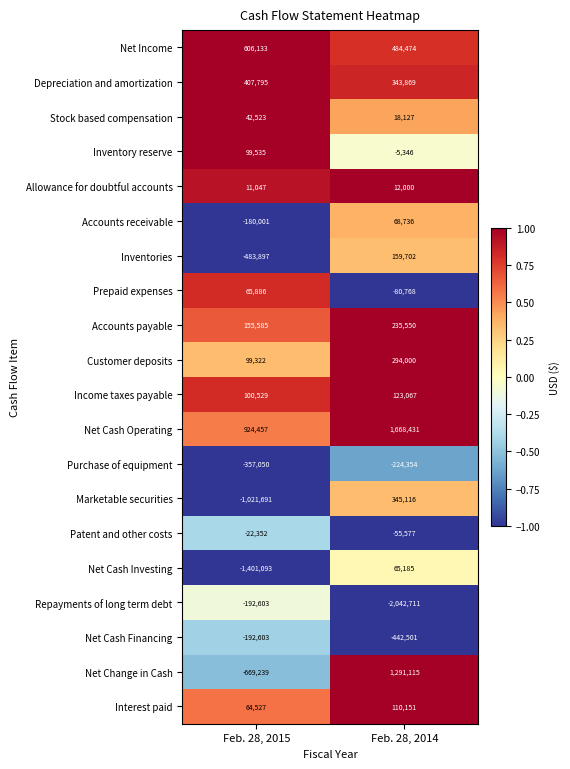

Which label corresponds to the largest value in the chart?

Feb. 28, 2014